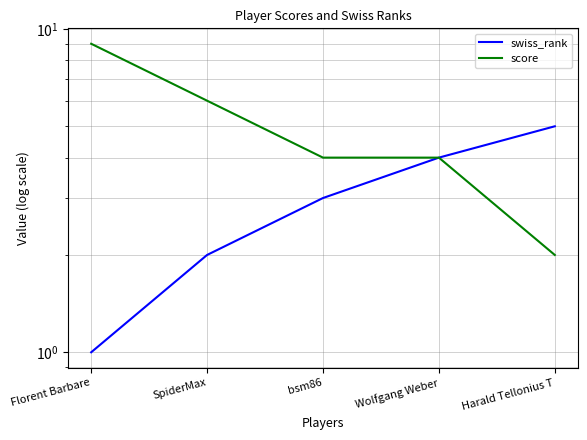

Count the score values in the range 4 to 6.

3